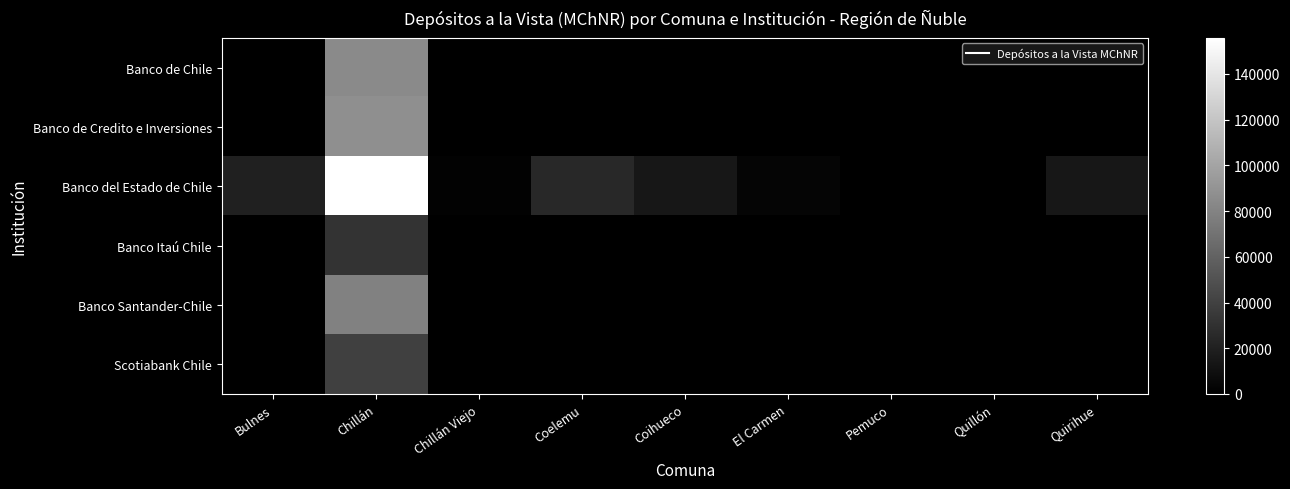

Rank the series by their maximum value, from lowest to highest.

Banco Itaú Chile, Scotiabank Chile, Banco Santander-Chile, Banco de Chile, Banco de Credito e Inversiones, Banco del Estado de Chile